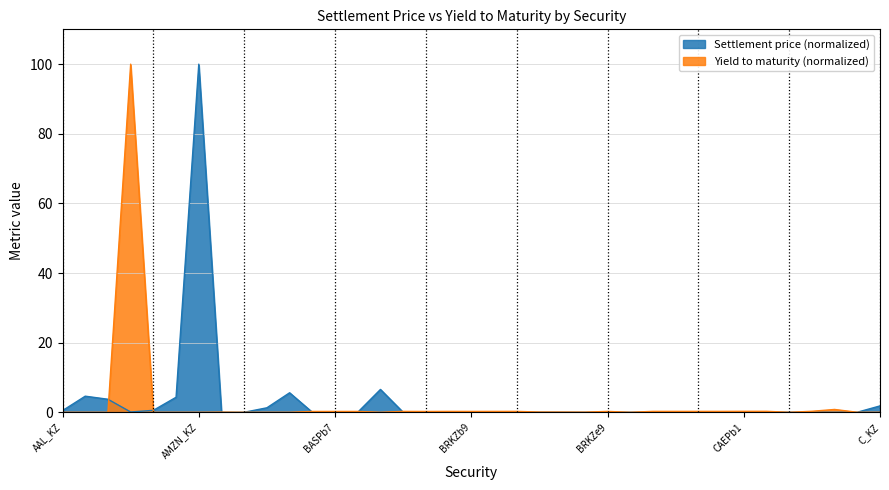

Which category has the lowest value across all series?

CAEPb2